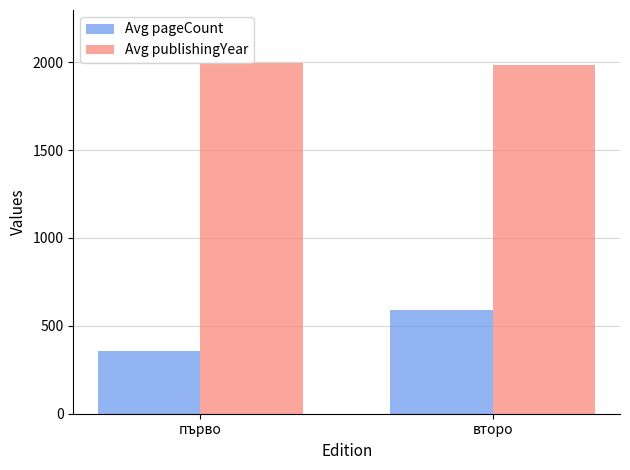

What is the lowest value of the Avg pageCount series?

356.2